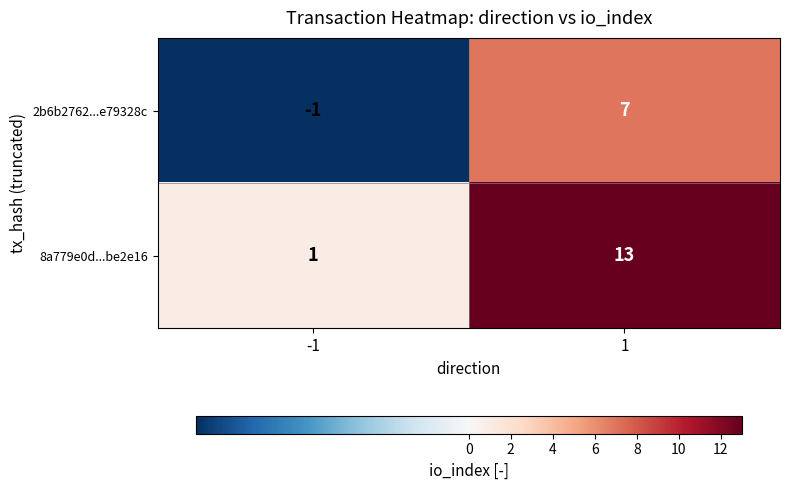

Which series has the widest spread of values?

8a779e0d...be2e16